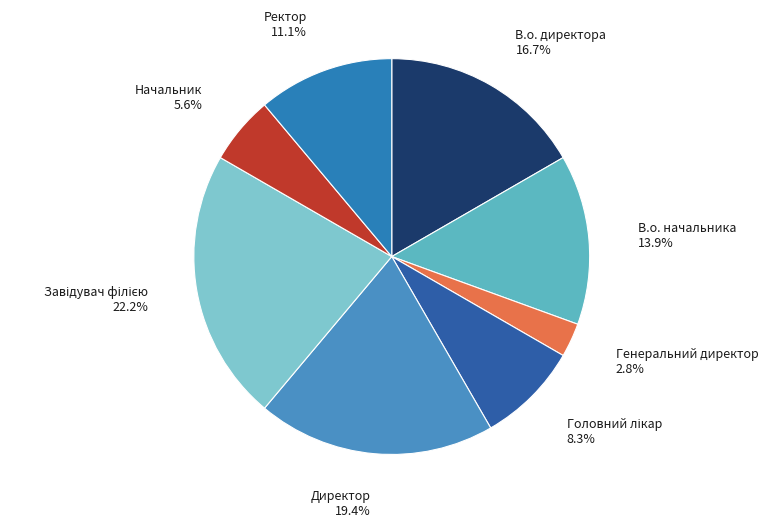

Is there a majority slice in this chart?

No